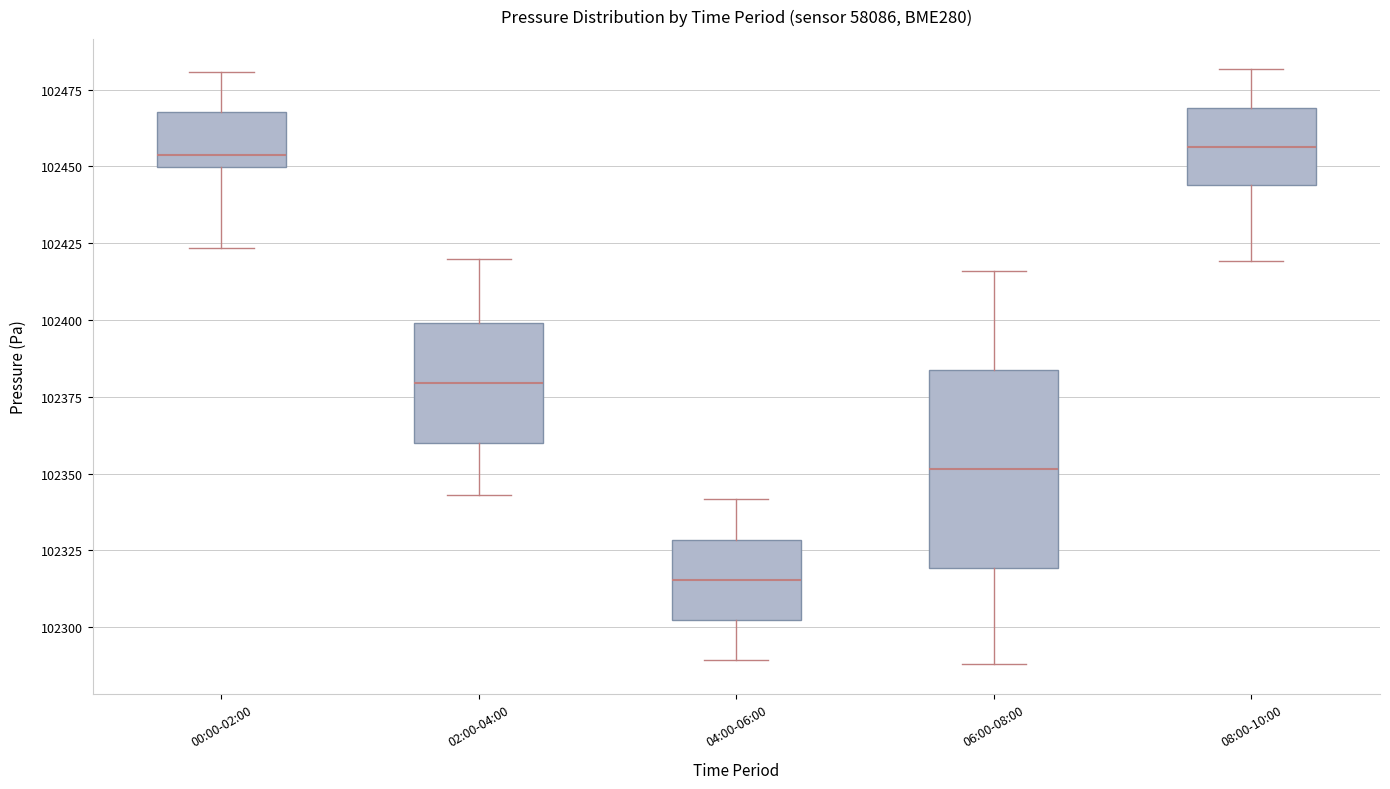

Reading left to right, read every box against the y-axis: the position of its median line, the range the box covers, and the ends of its whiskers. The values are not printed on the chart, so give them approximately, as read against the axis.

00:00-02:00: median 102455, box 102450 to 102470, whiskers 102425 to 102480
02:00-04:00: median 102380, box 102360 to 102400, whiskers 102345 to 102420
04:00-06:00: median 102315, box 102300 to 102330, whiskers 102290 to 102340
06:00-08:00: median 102350, box 102320 to 102385, whiskers 102290 to 102415
08:00-10:00: median 102455, box 102445 to 102470, whiskers 102420 to 102480